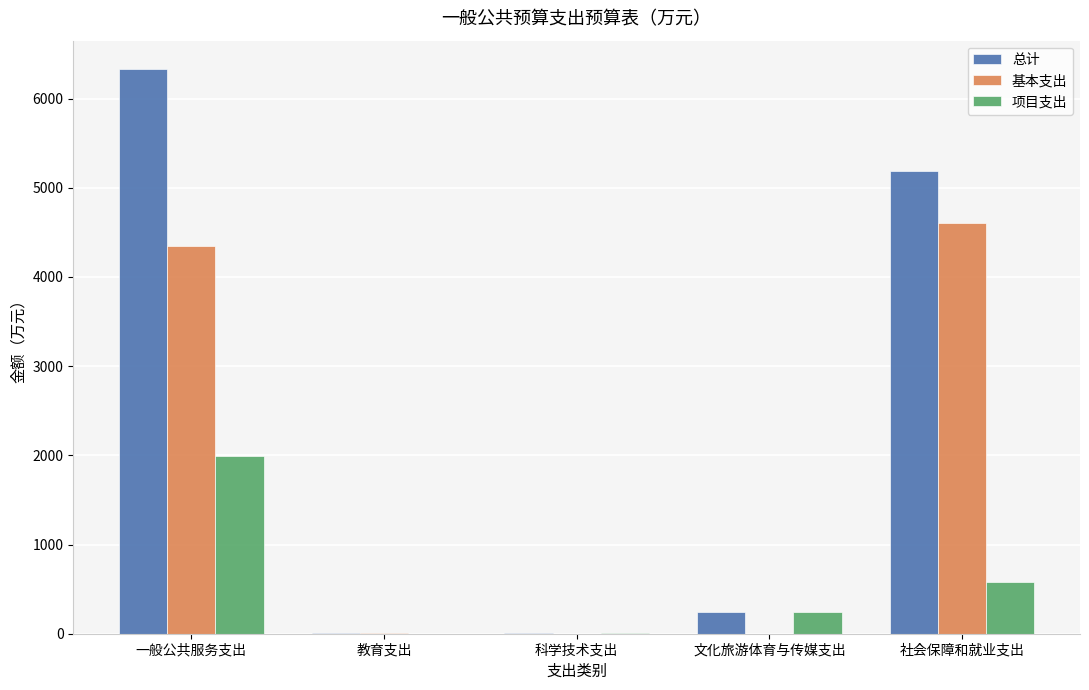

What is the sum of all 项目支出 values?

2819.1